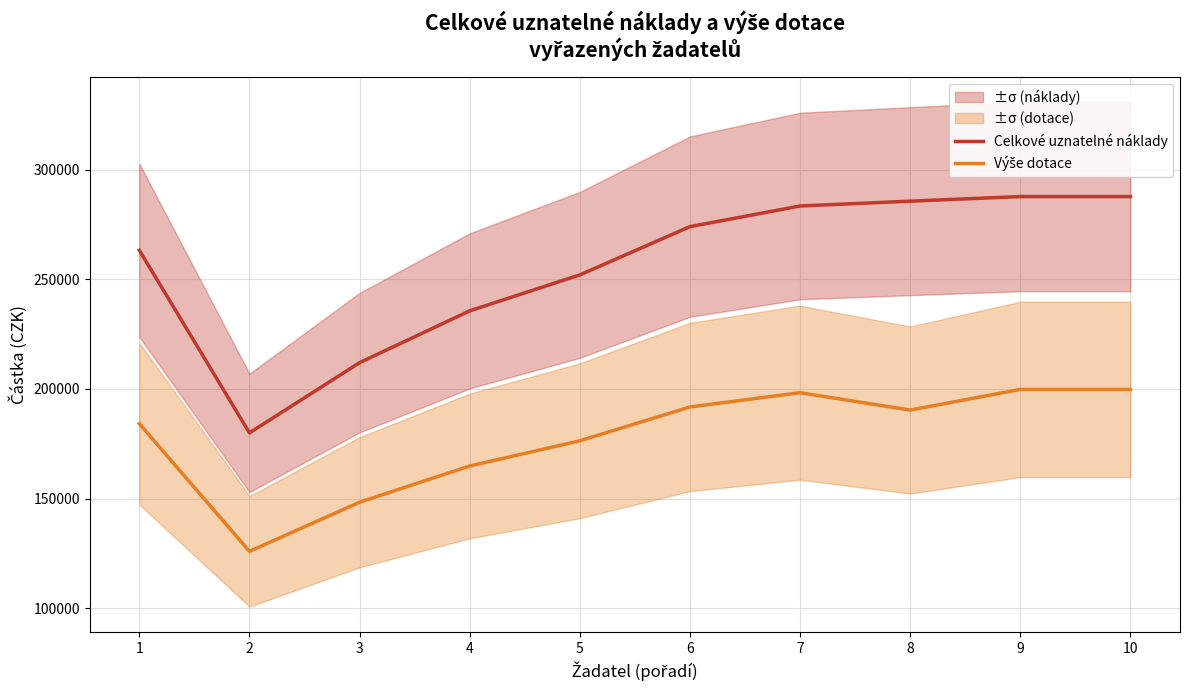

What is the approximate value of Výše dotace at 2?

126000